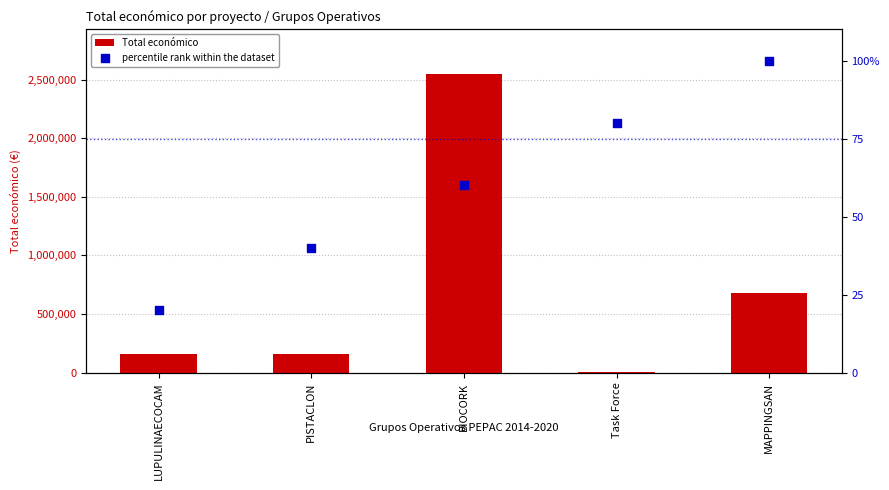

What are all the series names shown in the legend?

Total económico, percentile rank within the dataset